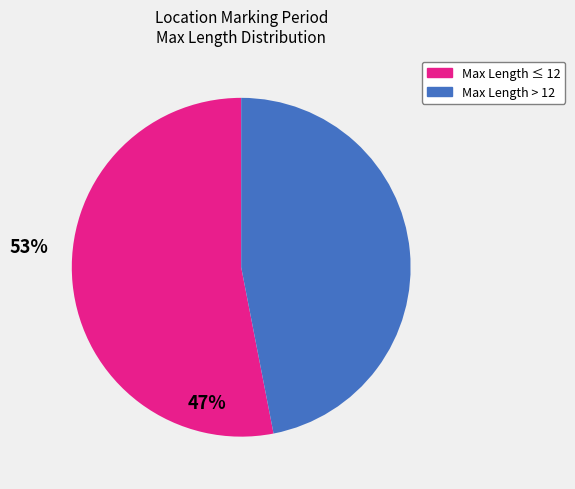

Is there a majority slice in this chart?

Yes